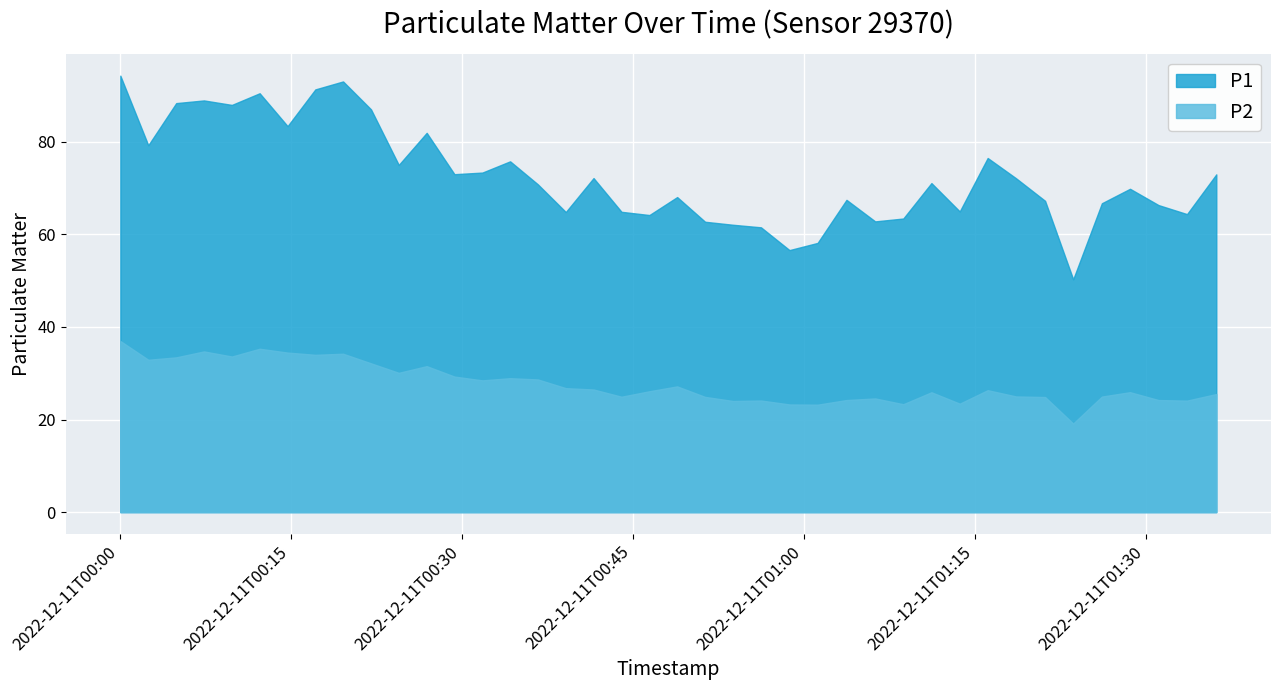

What is the maximum value for P2?

37.0